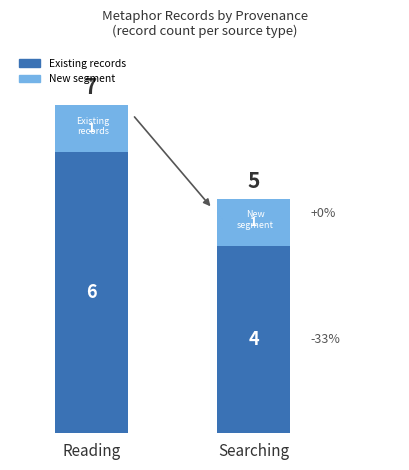

What is the total value across all series at Reading?

7